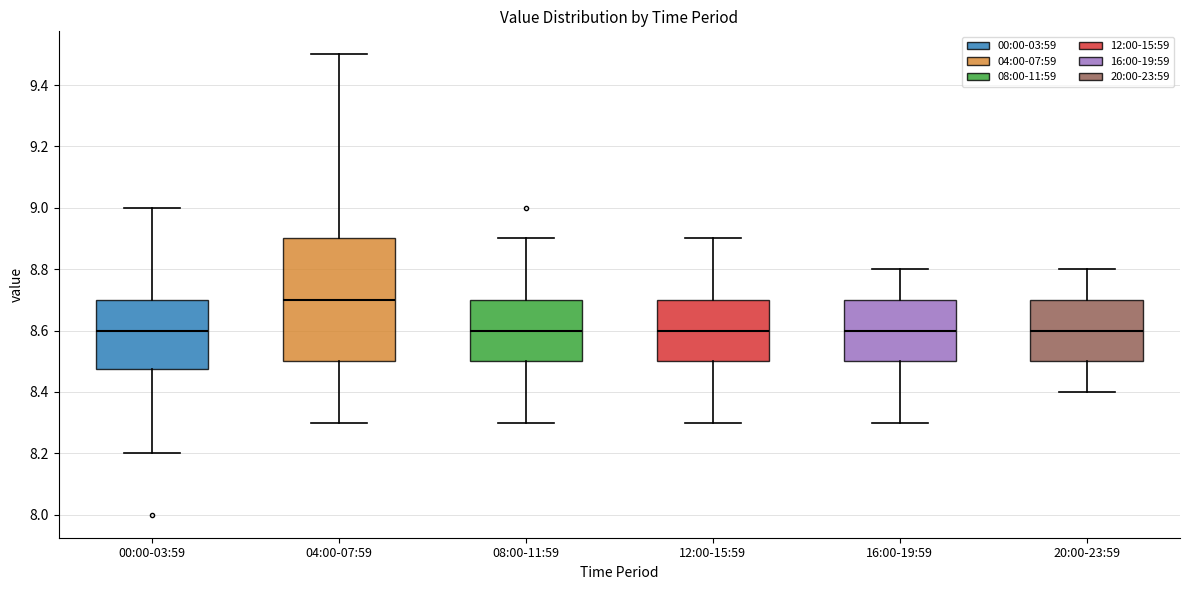

Reading left to right, transcribe this box plot: for each box, give where its median line is, the range the box spans, and where its two whiskers end, as read against the y-axis. The values are not printed on the chart, so give them approximately, as read against the axis.

00:00-03:59: median 8.60, box 8.48 to 8.70, whiskers 8.20 to 9.00
04:00-07:59: median 8.70, box 8.50 to 8.90, whiskers 8.30 to 9.50
08:00-11:59: median 8.60, box 8.50 to 8.70, whiskers 8.30 to 8.90
12:00-15:59: median 8.60, box 8.50 to 8.70, whiskers 8.30 to 8.90
16:00-19:59: median 8.60, box 8.50 to 8.70, whiskers 8.30 to 8.80
20:00-23:59: median 8.60, box 8.50 to 8.70, whiskers 8.40 to 8.80